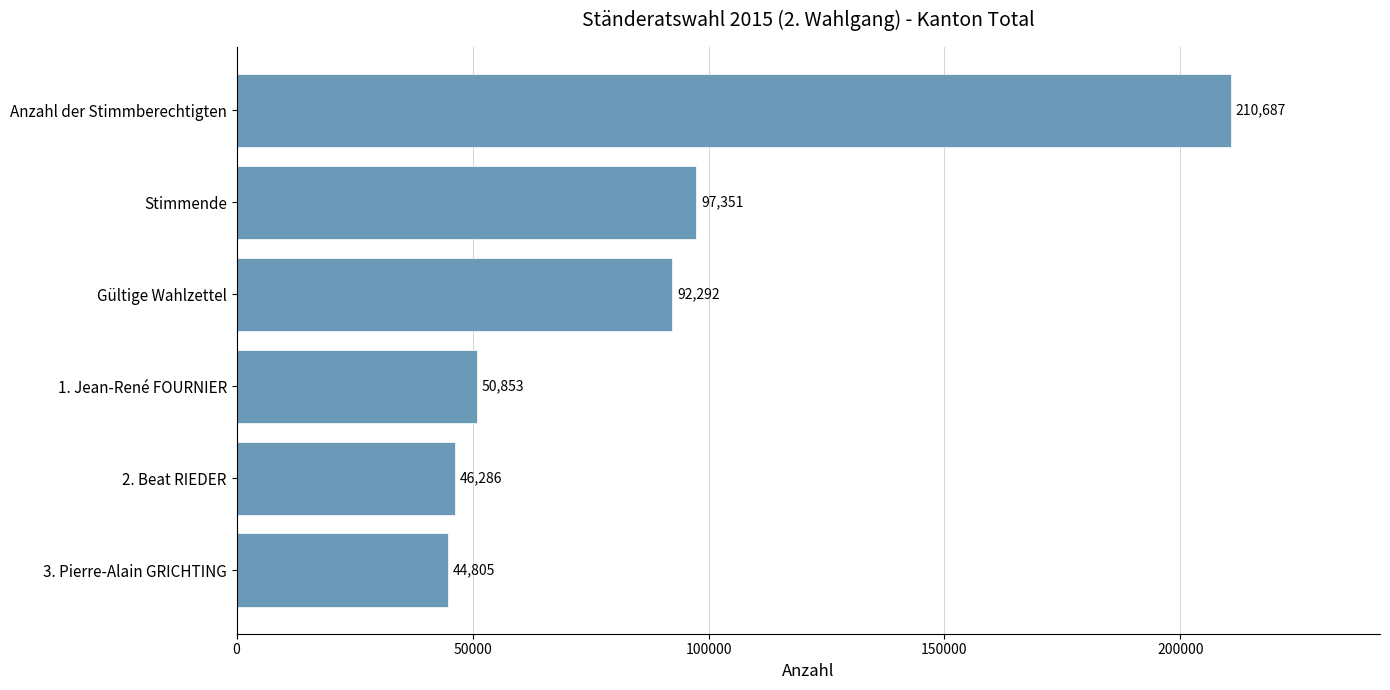

What is the change in value from 1. Jean-René FOURNIER to Gültige Wahlzettel?

+41439